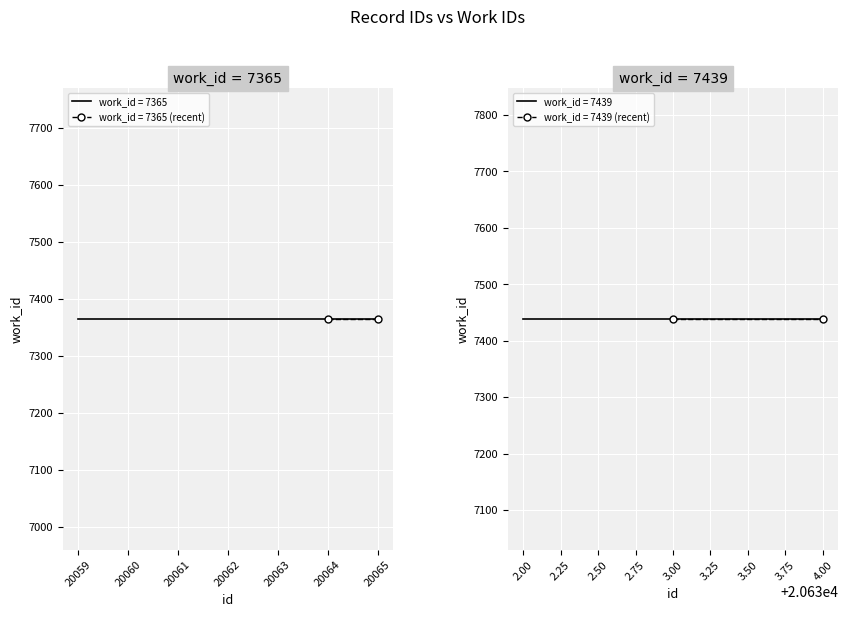

Reading right to left, what are all the values shown in this chart?

20634=7439	20633=7439	20632=7439	20065=7365	20064=7365	20063=7365	20062=7365	20061=7365	20060=7365	20059=7365